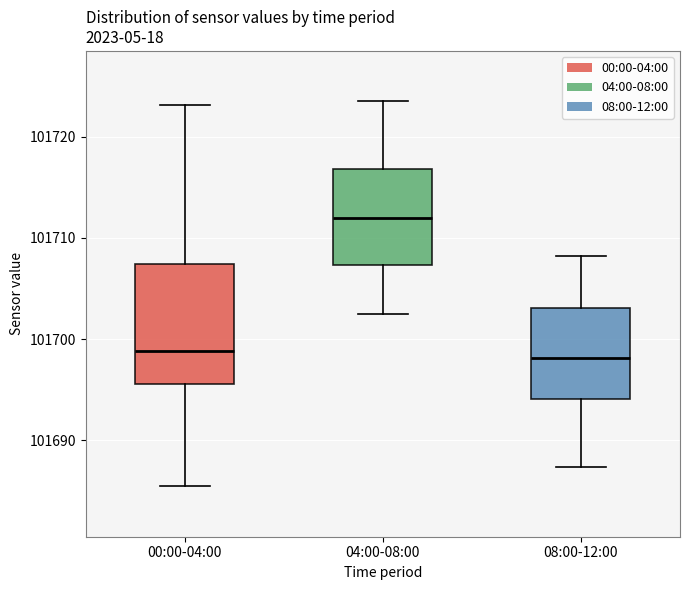

Reading left to right, read every box against the y-axis: the position of its median line, the range the box covers, and the ends of its whiskers. The values are not printed on the chart, so give them approximately, as read against the axis.

00:00-04:00: median 101699, box 101696 to 101707, whiskers 101685 to 101723
04:00-08:00: median 101712, box 101707 to 101717, whiskers 101702 to 101724
08:00-12:00: median 101698, box 101694 to 101703, whiskers 101687 to 101708